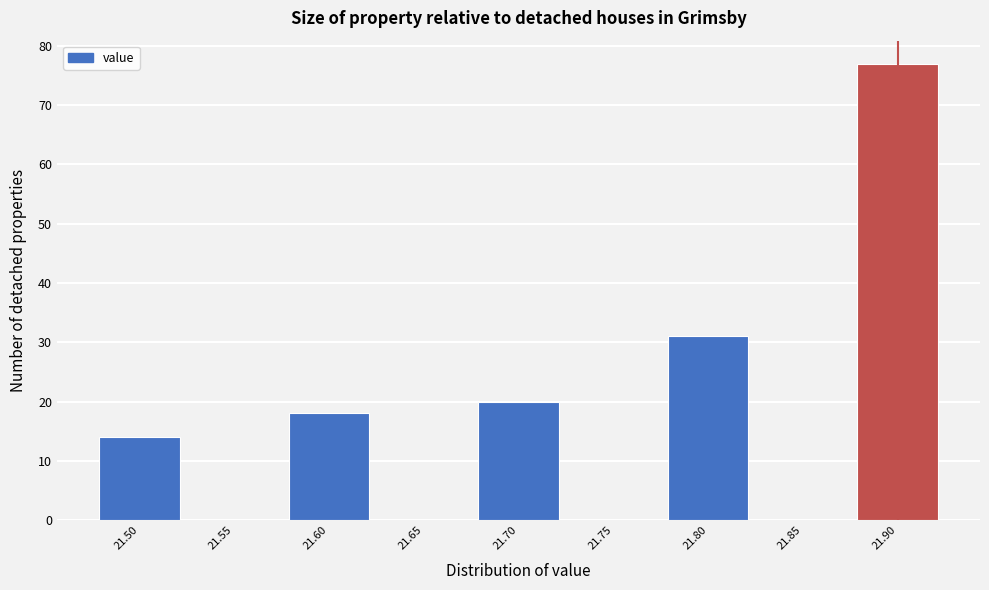

Which range on the x-axis has the tallest bar?

21.875 to 21.925